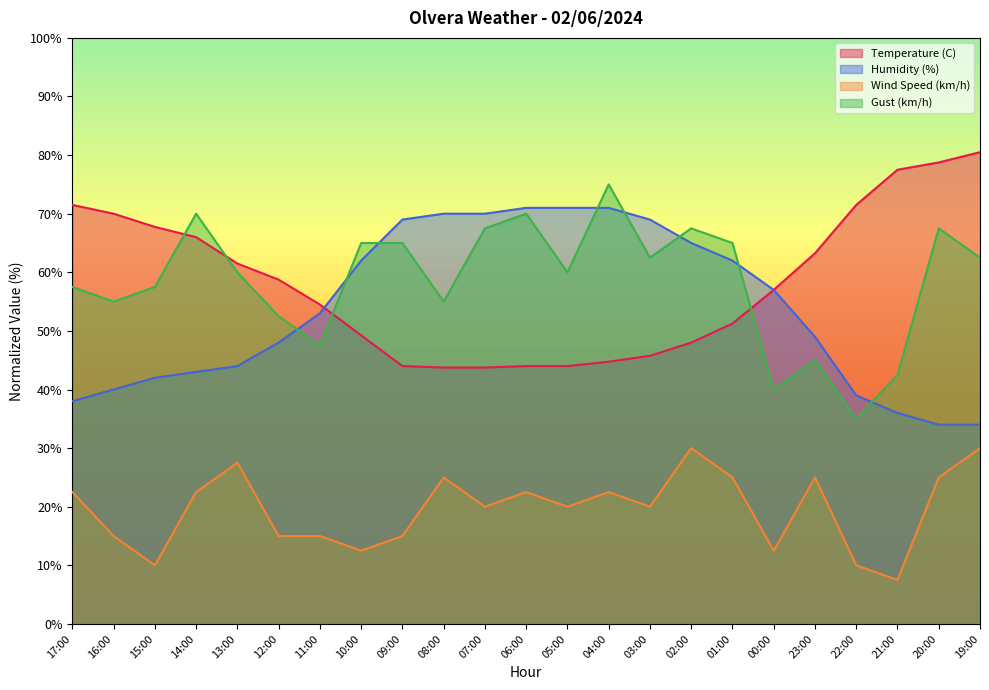

What is the greatest value displayed?

80.5